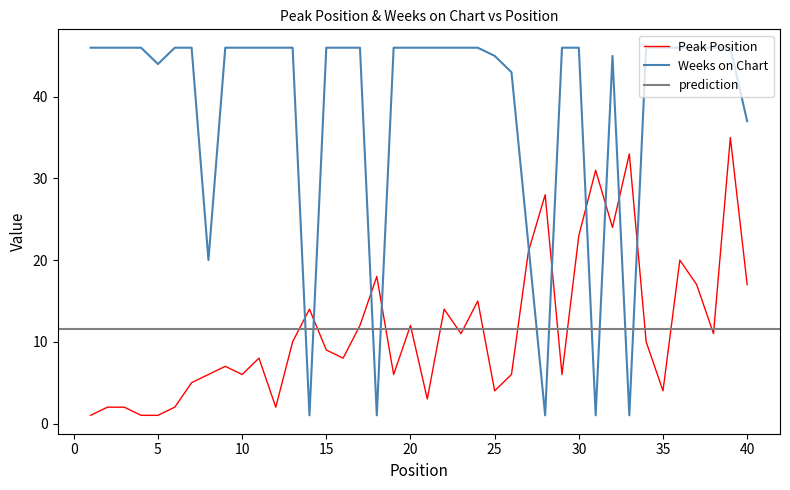

What is the difference between the Weeks on Chart values at 29 and 5?

2